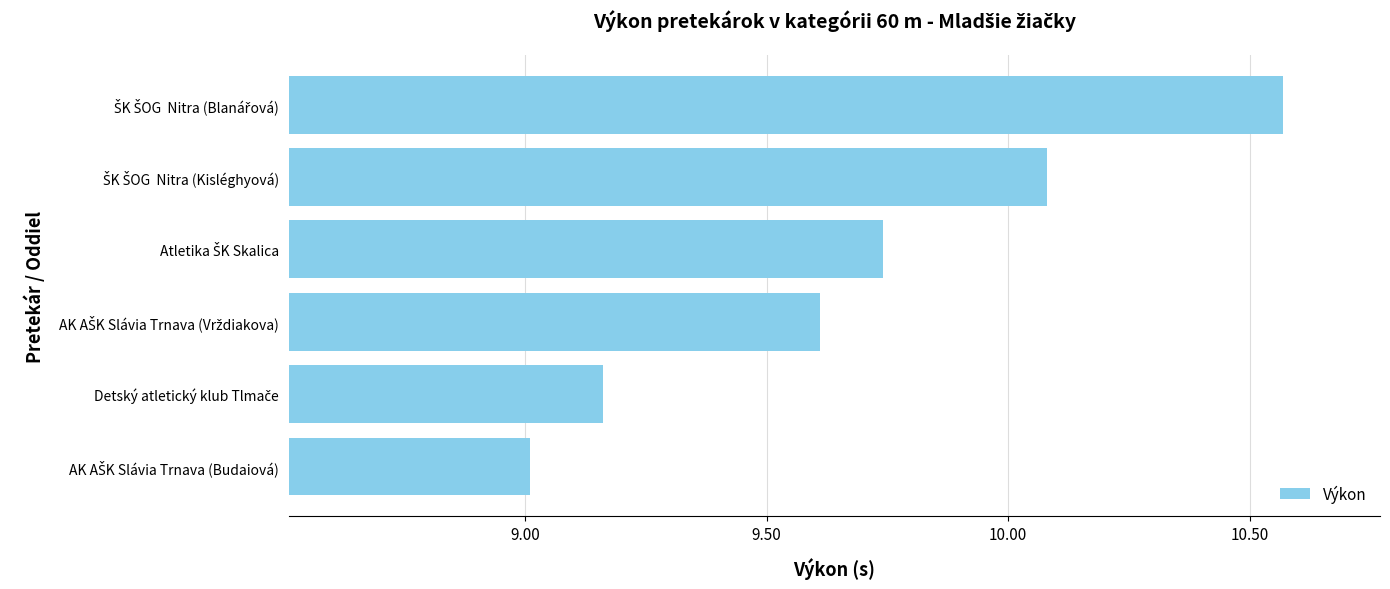

What is the minimum value shown in the chart?

9.0